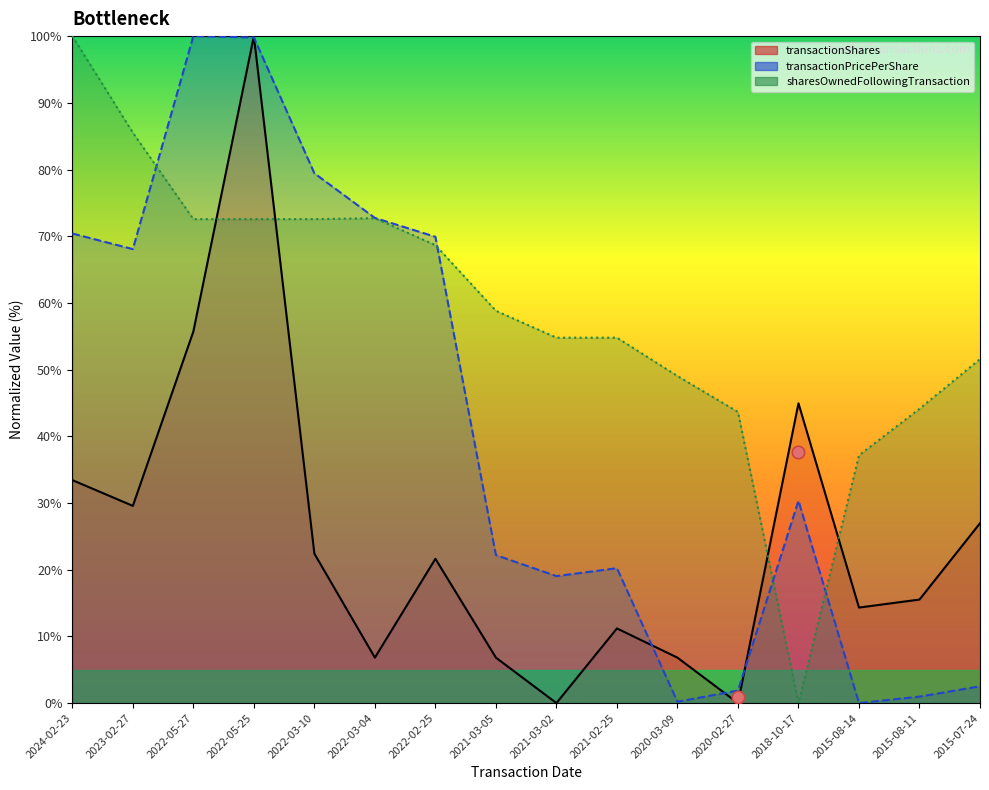

Which series contains the lowest Y value?

transactionShares